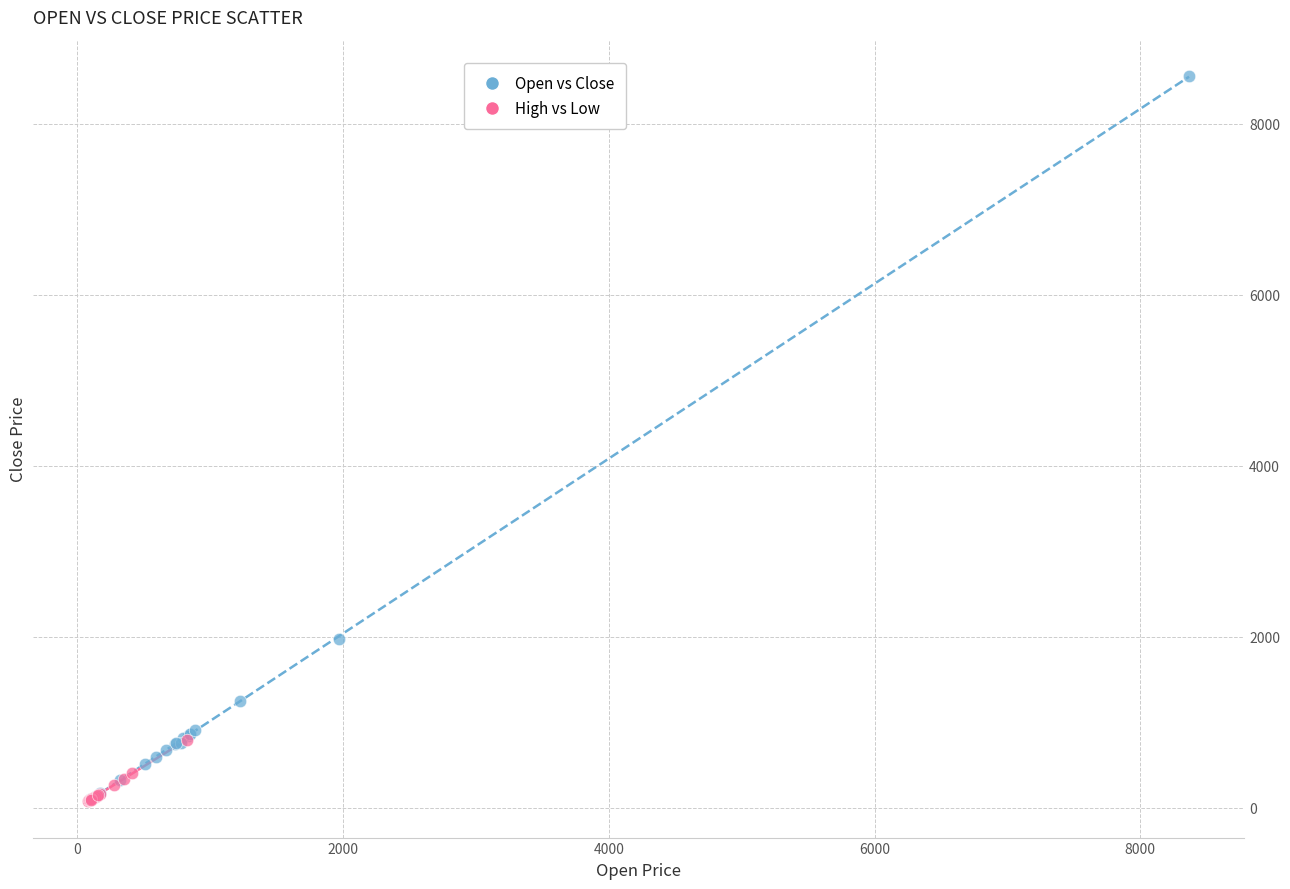

Which series has the widest spread of Y values?

Open vs Close